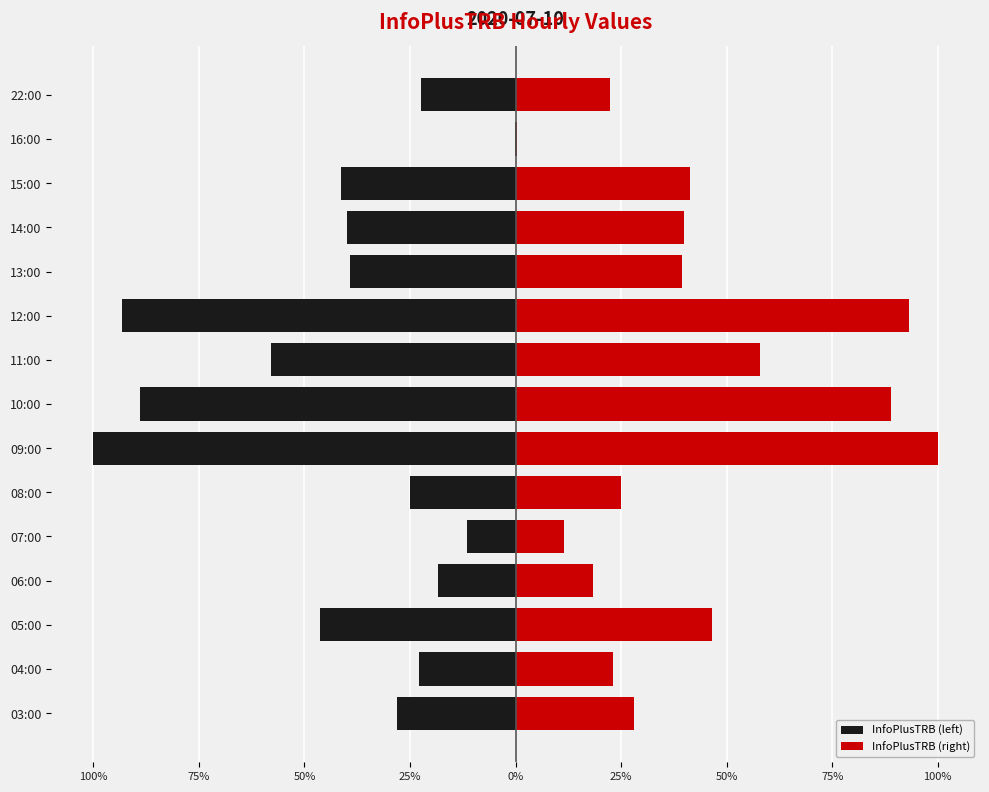

List the series in order of their peak value, highest first.

InfoPlusTRB (right), InfoPlusTRB (left)